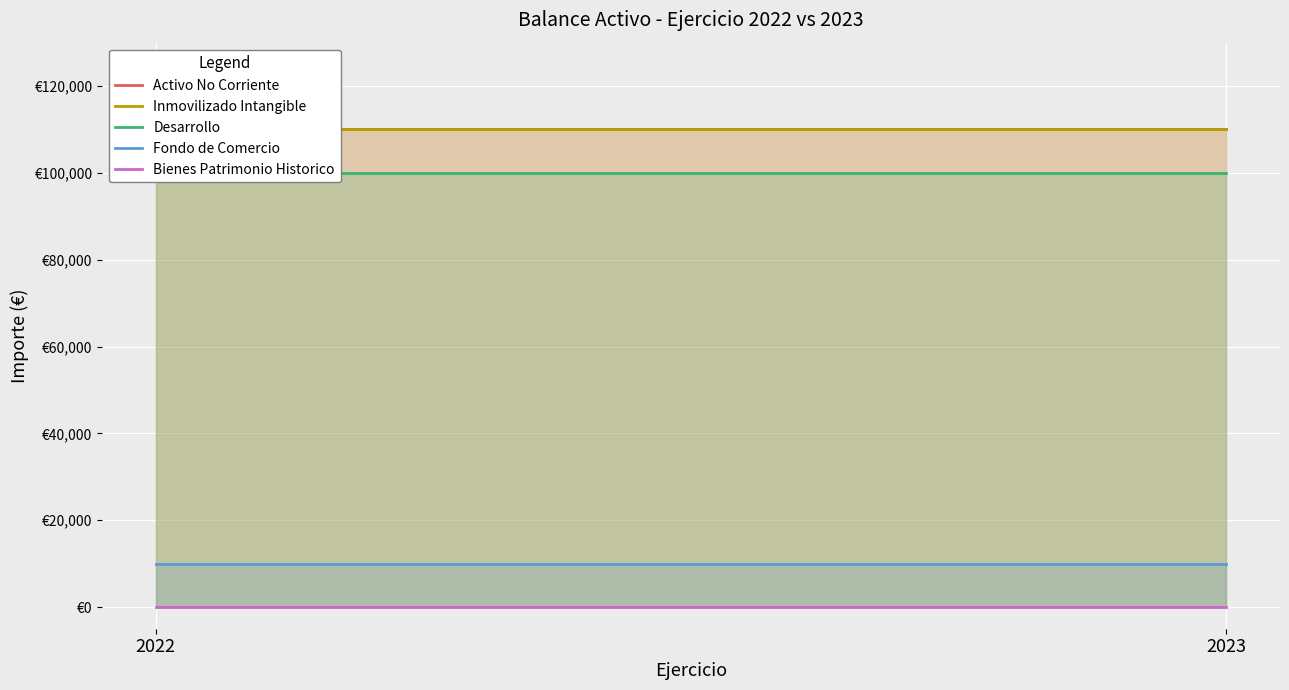

At which category does the chart reach its peak across all series?

2022